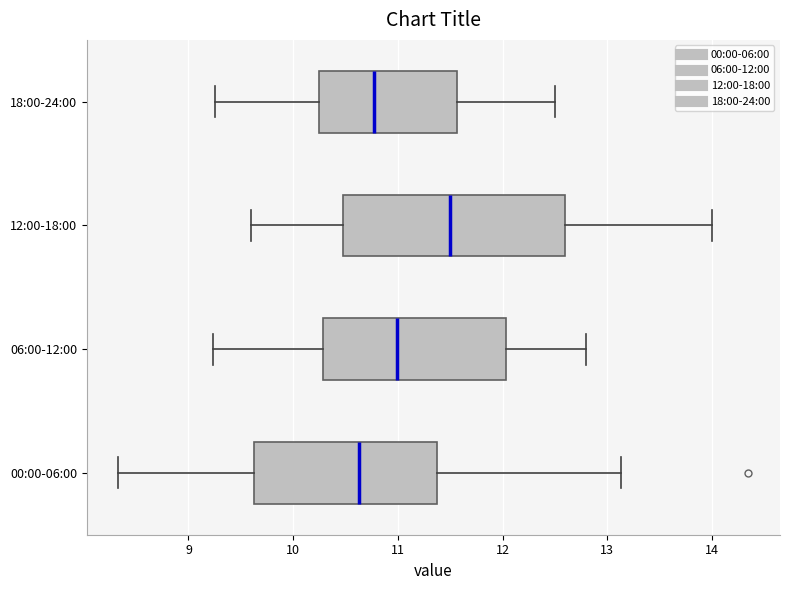

Reading bottom to top, transcribe this box plot: for each box, give where its median line is, the range the box spans, and where its two whiskers end, as read against the x-axis. The values are not printed on the chart, so give them approximately, as read against the axis.

00:00-06:00: median 10.6, box 9.6 to 11.4, whiskers 8.3 to 13.1
06:00-12:00: median 11.0, box 10.3 to 12.0, whiskers 9.2 to 12.8
12:00-18:00: median 11.5, box 10.5 to 12.6, whiskers 9.6 to 14.0
18:00-24:00: median 10.8, box 10.3 to 11.6, whiskers 9.3 to 12.5